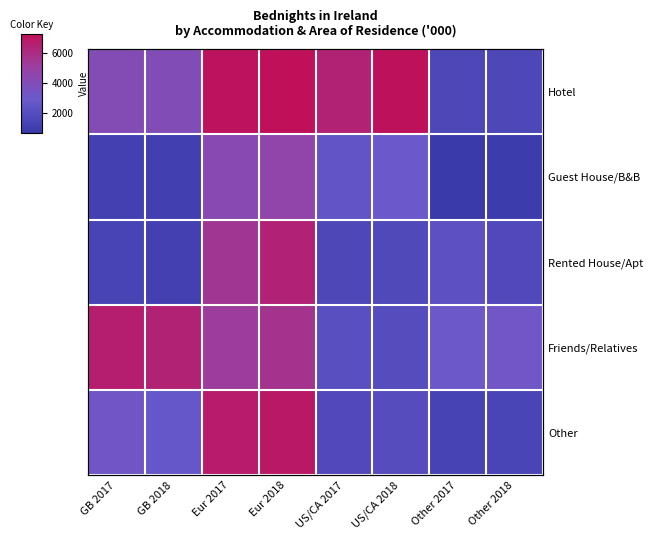

Which category has the highest value across all series?

Eur 2018